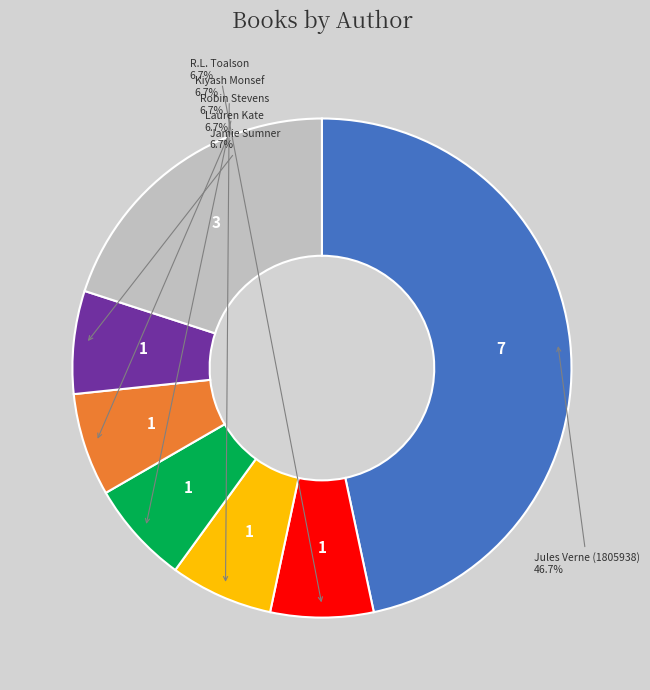

How many slices are in this pie chart?

7